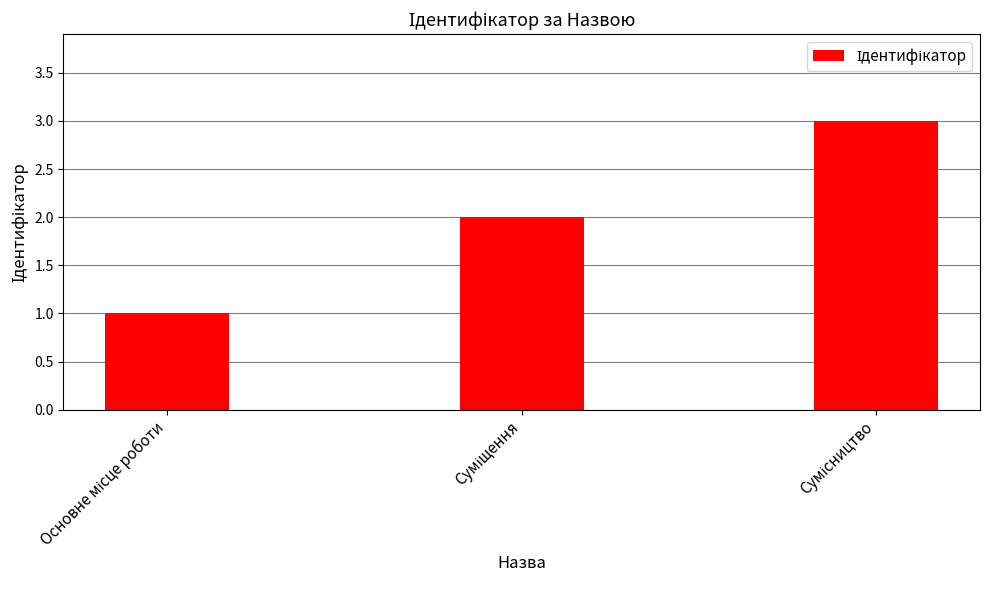

What is the maximum value shown in the chart?

3